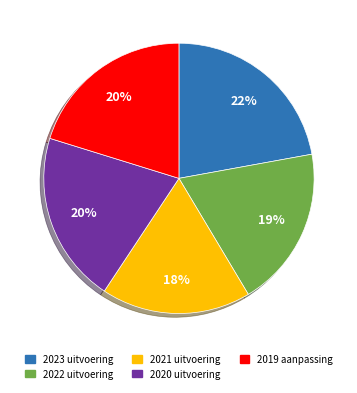

To the nearest percent, what is the average slice percentage?

20%